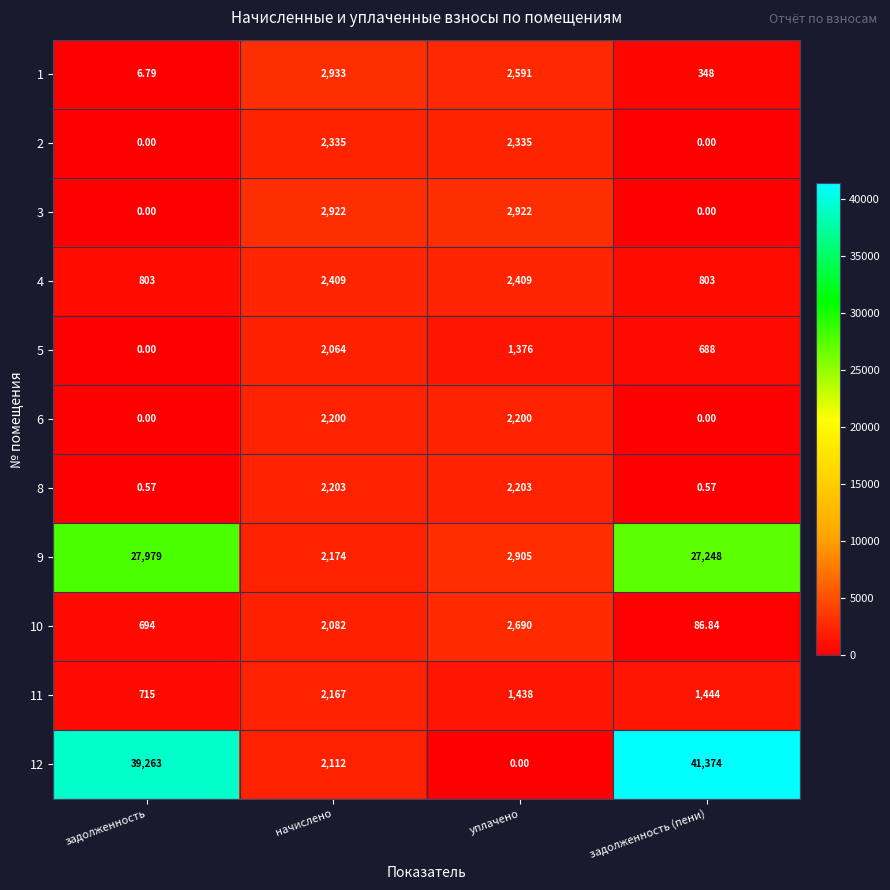

Count the number of categories in the chart.

4